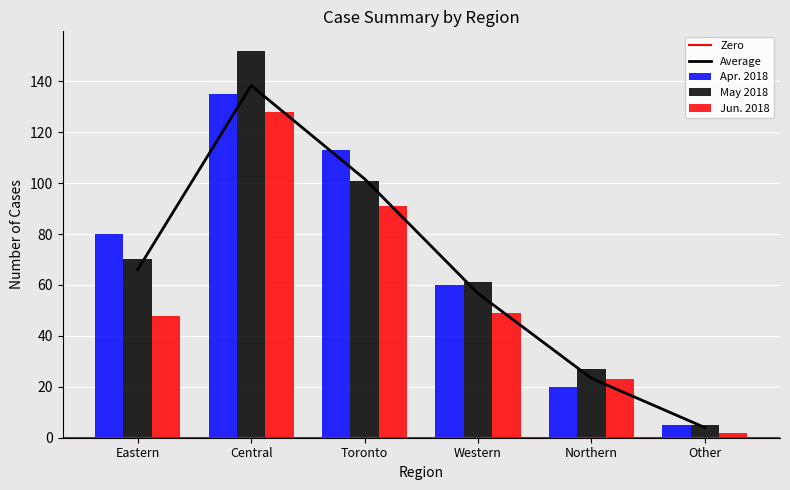

Where does the May 2018 series first go above 70?

Central